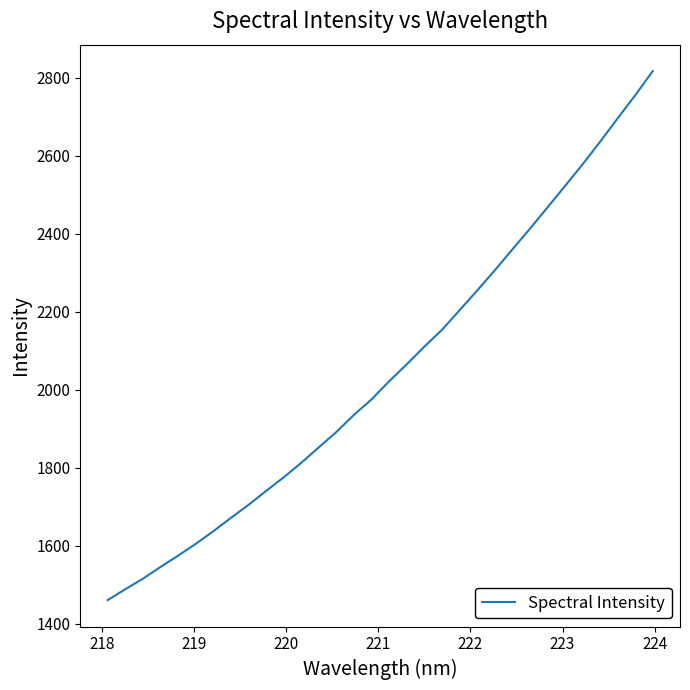

What is the maximum value shown in the chart?

2816.9